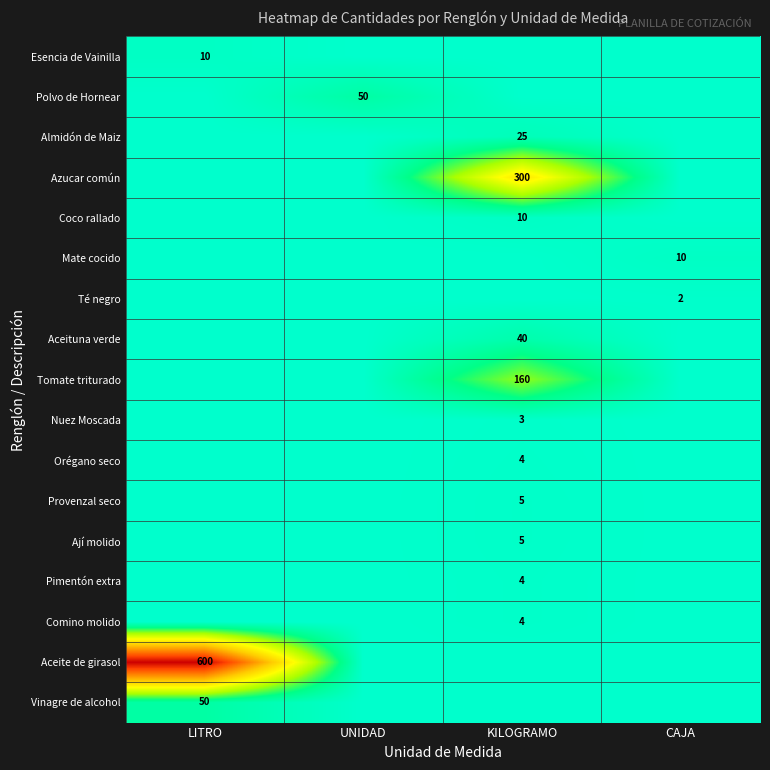

Is it true that Tomate triturado equals 72 at KILOGRAMO?

False